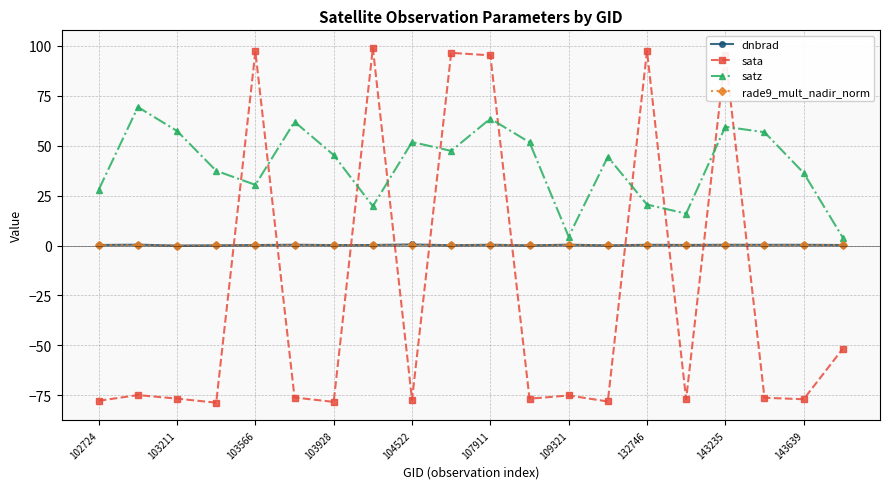

How many interior local valleys does the satz series have?

5